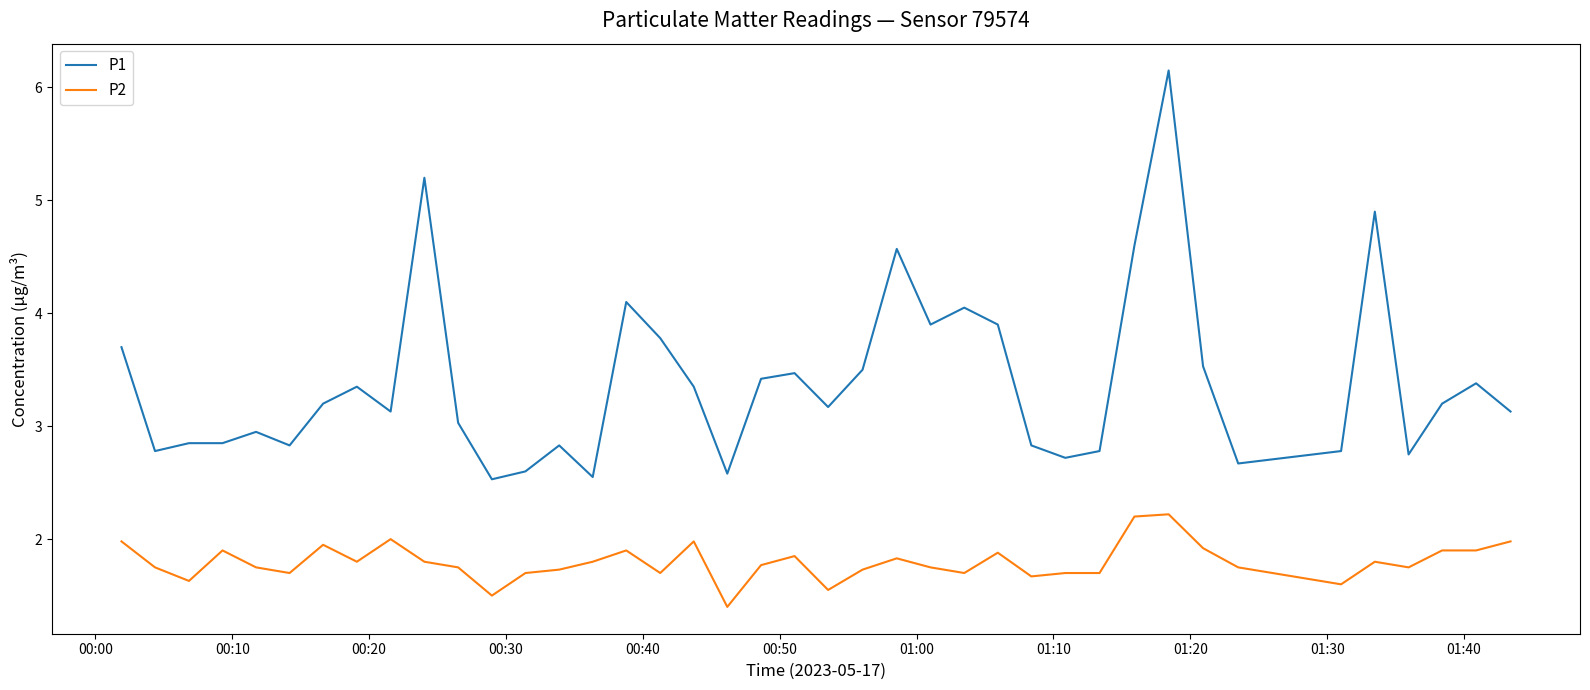

What is the difference between the maximum and minimum values in the P2 series?

0.8